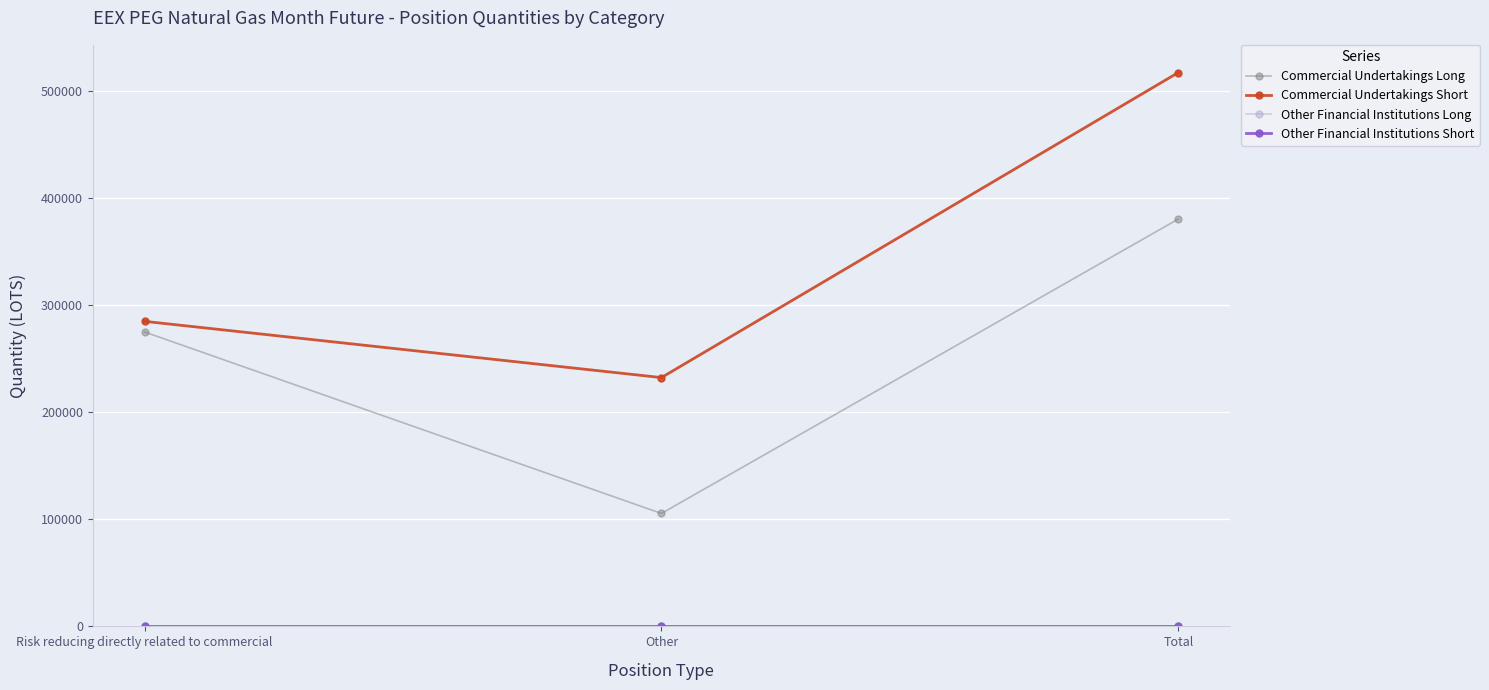

What is the label of the 2nd point from the left?

Other